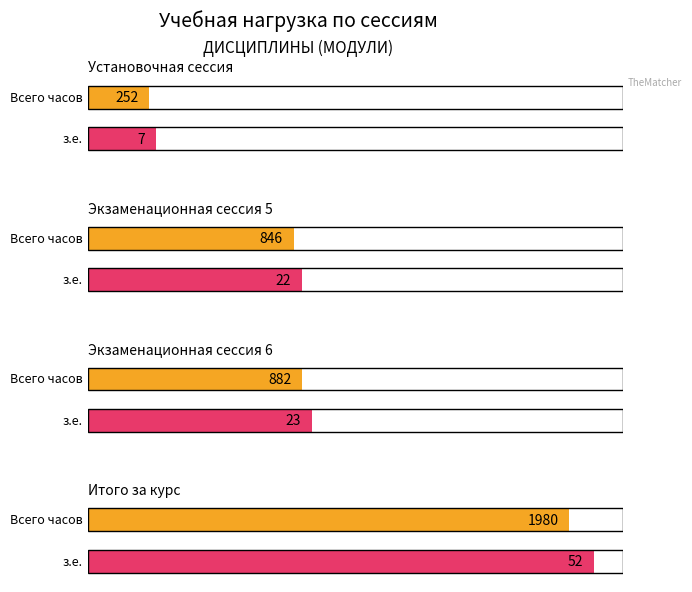

What position from the left is Установочная сессия?

1